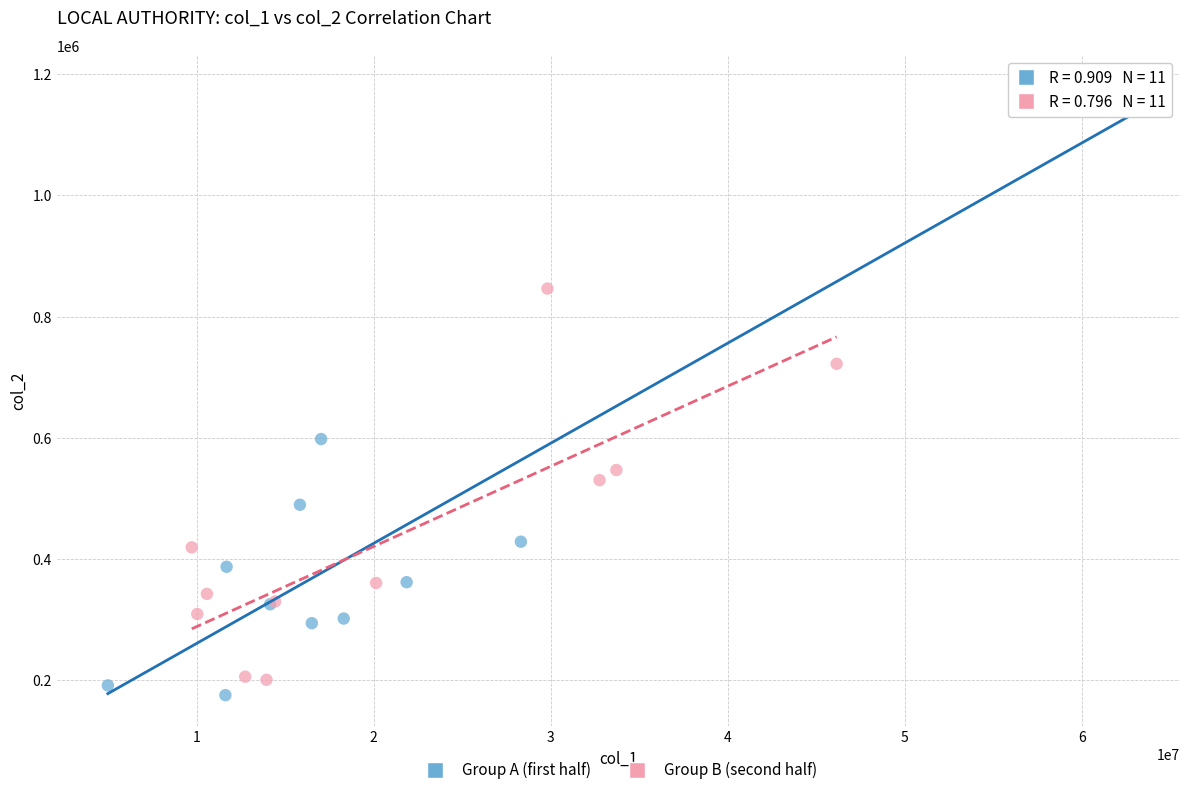

Which series has the largest Y range (max minus min)?

Group A (first half)